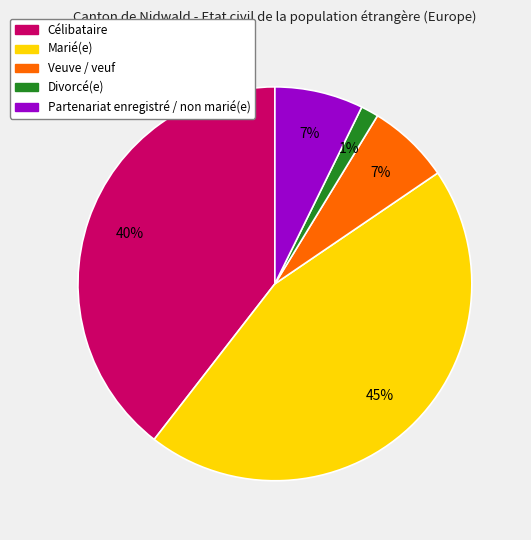

True or false: Partenariat enregistré / non marié(e) accounts for 7% of the total.

True